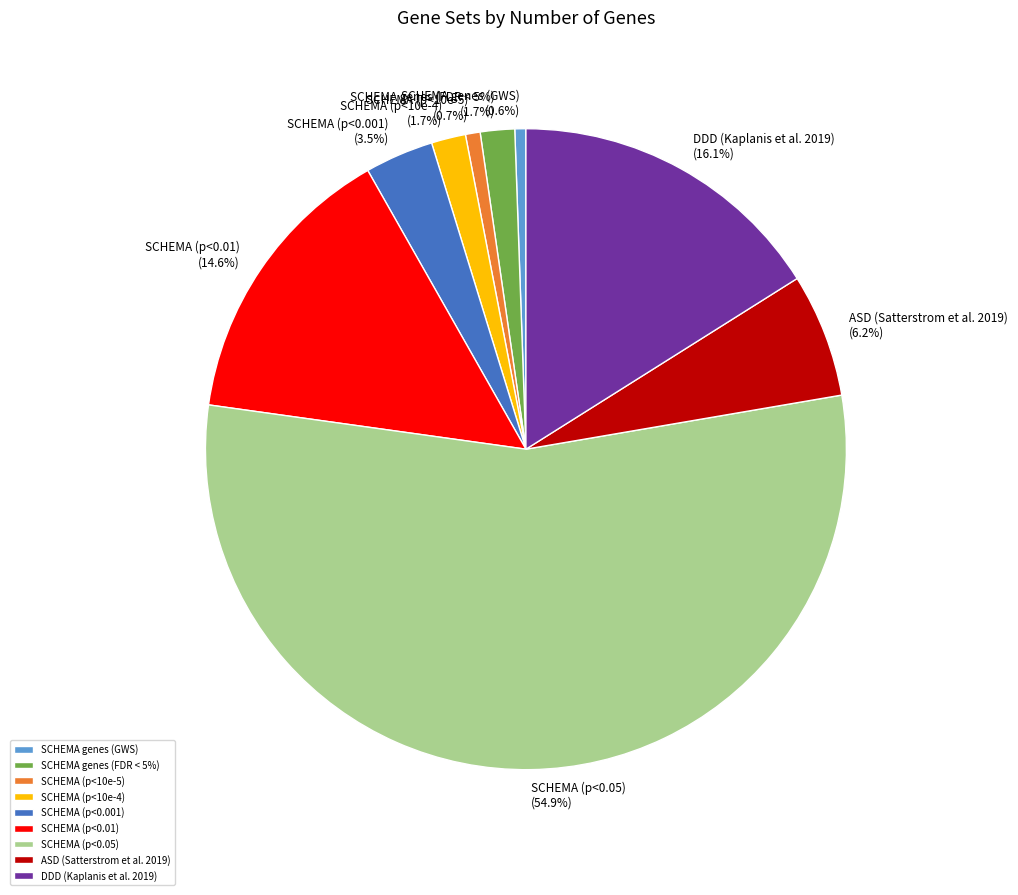

To the nearest percent, what is the combined percentage of SCHEMA genes (FDR < 5%) and SCHEMA (p<10e-5)?

2%